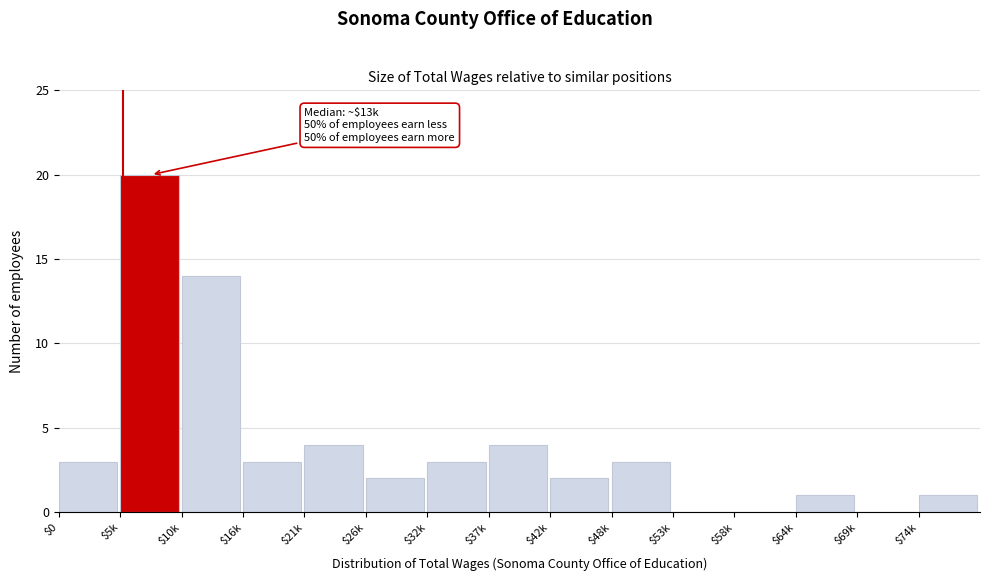

At which category does the chart reach its peak across all series?

$5k